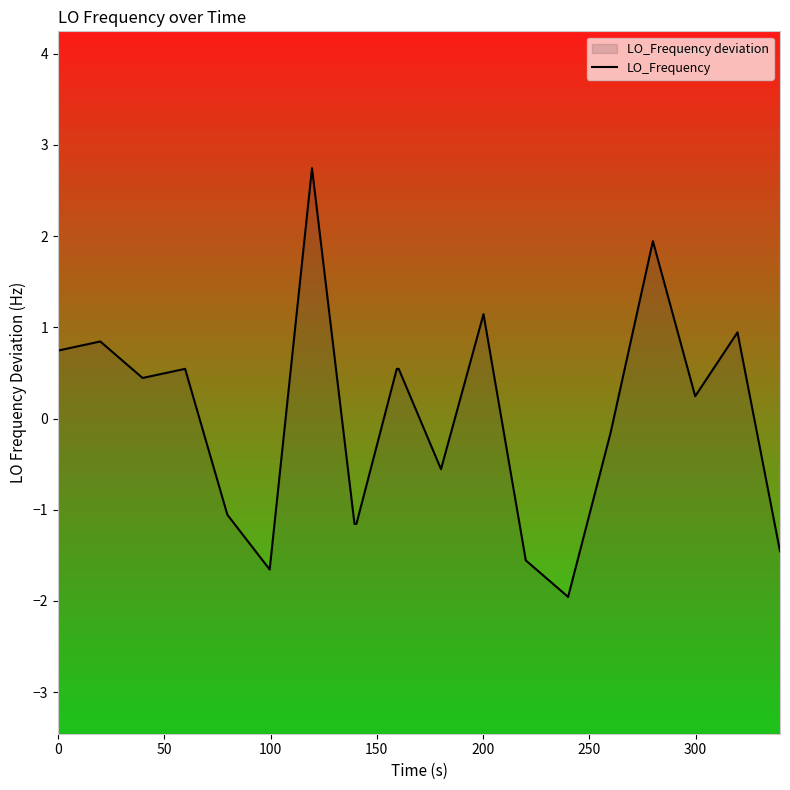

Does the chart display data point markers on the line(s)?

No